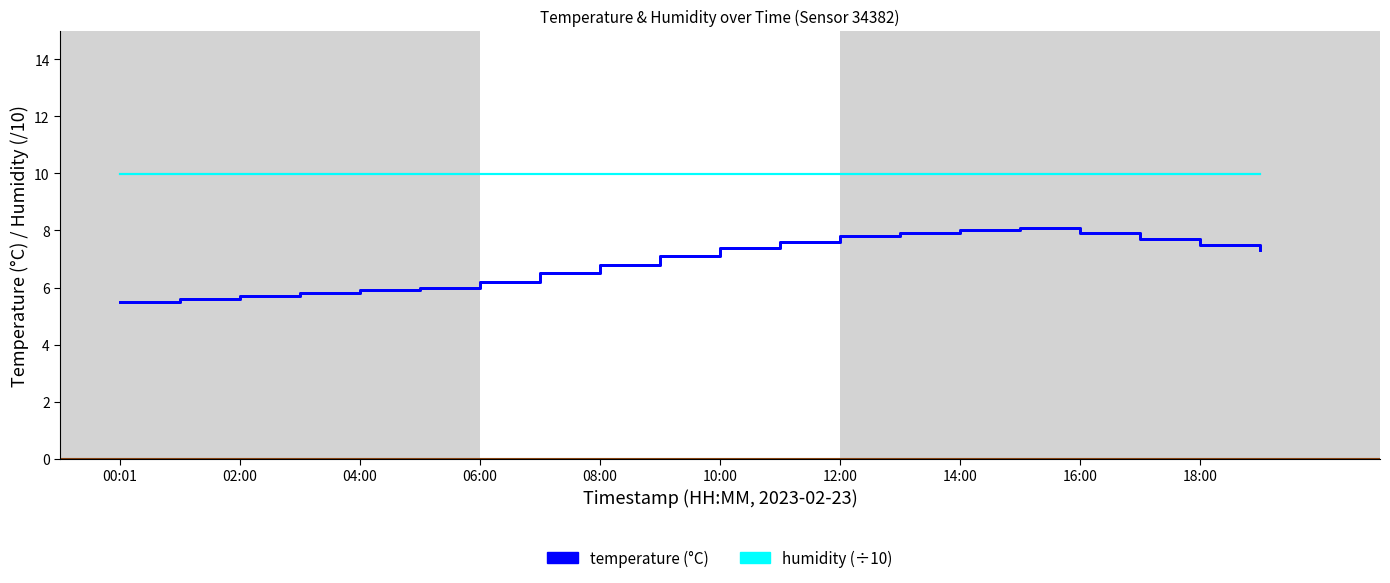

Which series changed the most between 04:00 and 18:00?

temperature